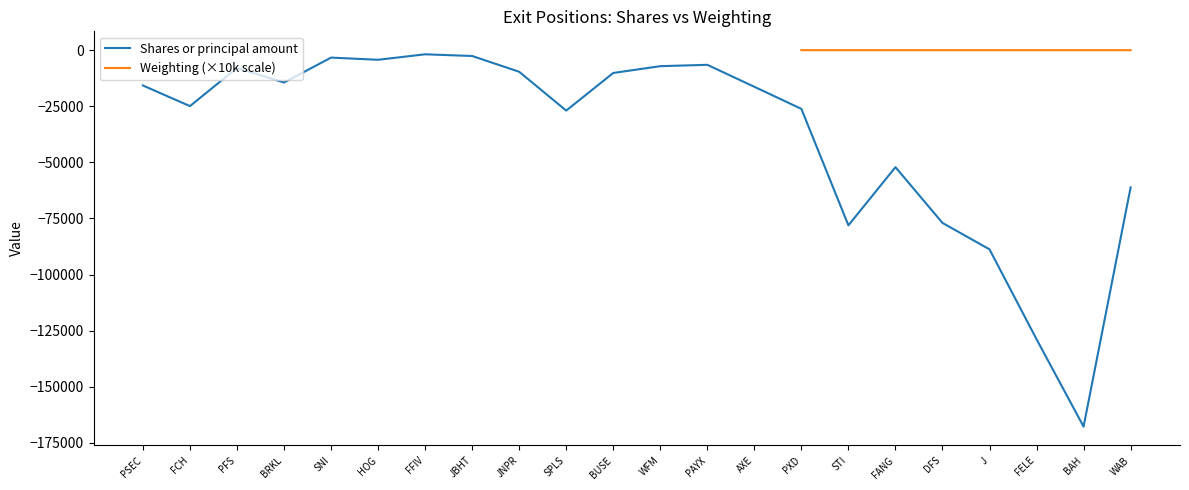

What is the difference between the maximum and minimum values?

165917